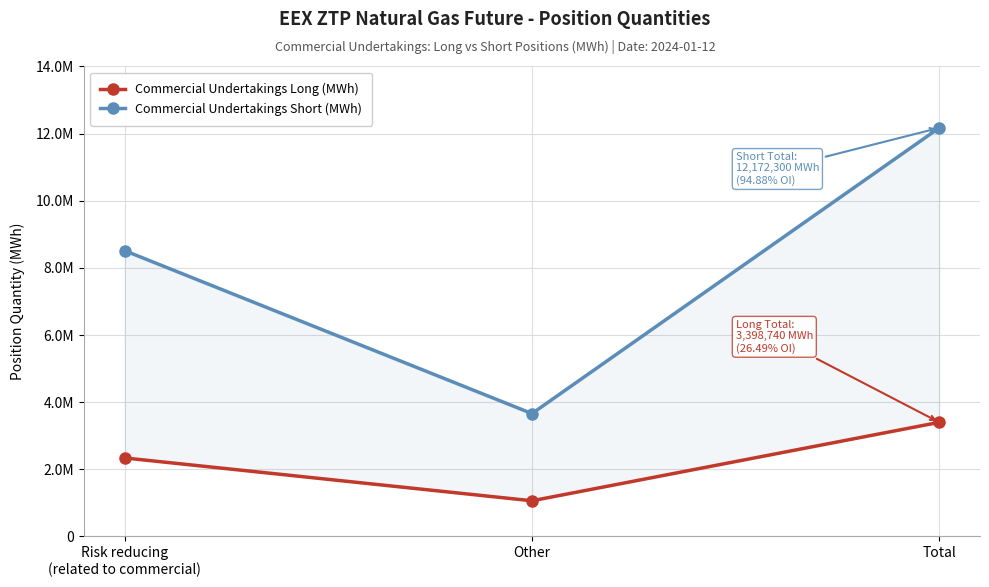

Reading right to left, transcribe all the data shown in this chart.

Commercial Undertakings Long (MWh): Total=3398740	Other=1061444	Risk reducing
(related to commercial)=2337296
Commercial Undertakings Short (MWh): Total=12172300	Other=3659255	Risk reducing
(related to commercial)=8513045